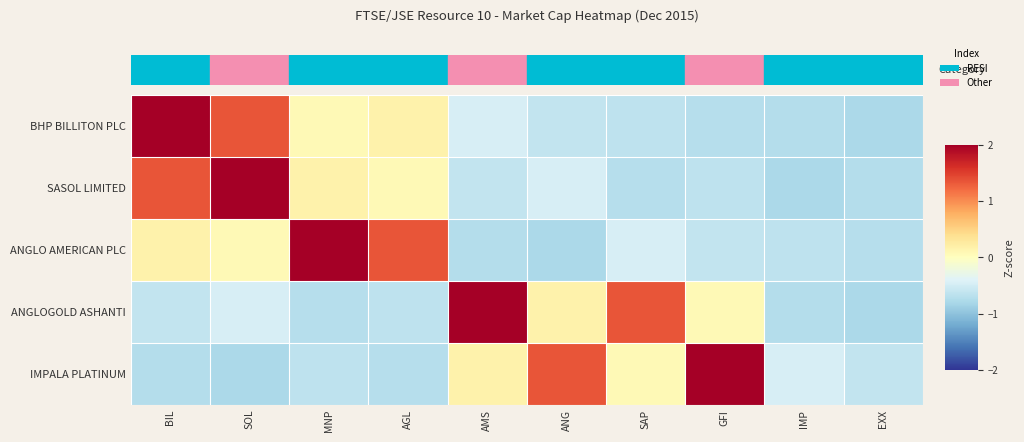

What is the maximum value shown in the chart?

2.3